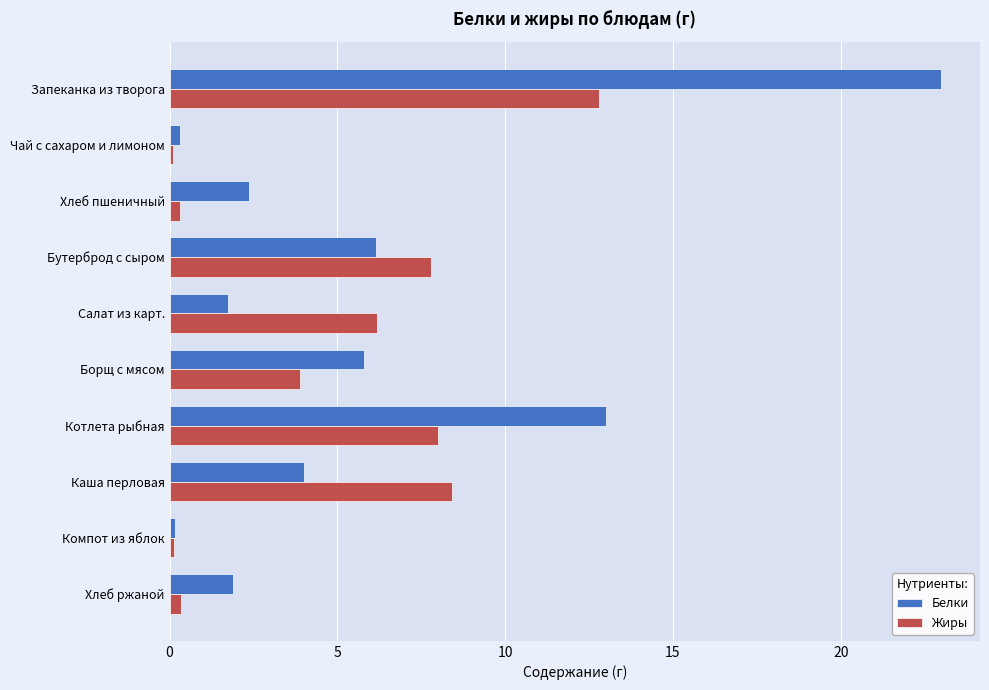

What is the greatest value displayed?

23.0